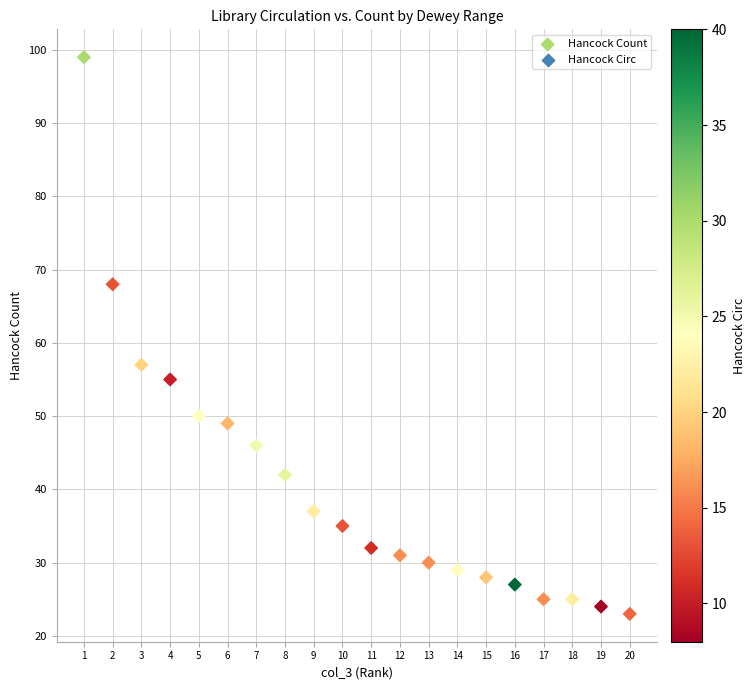

What Y value in the scatter plot is closest to 61?

57